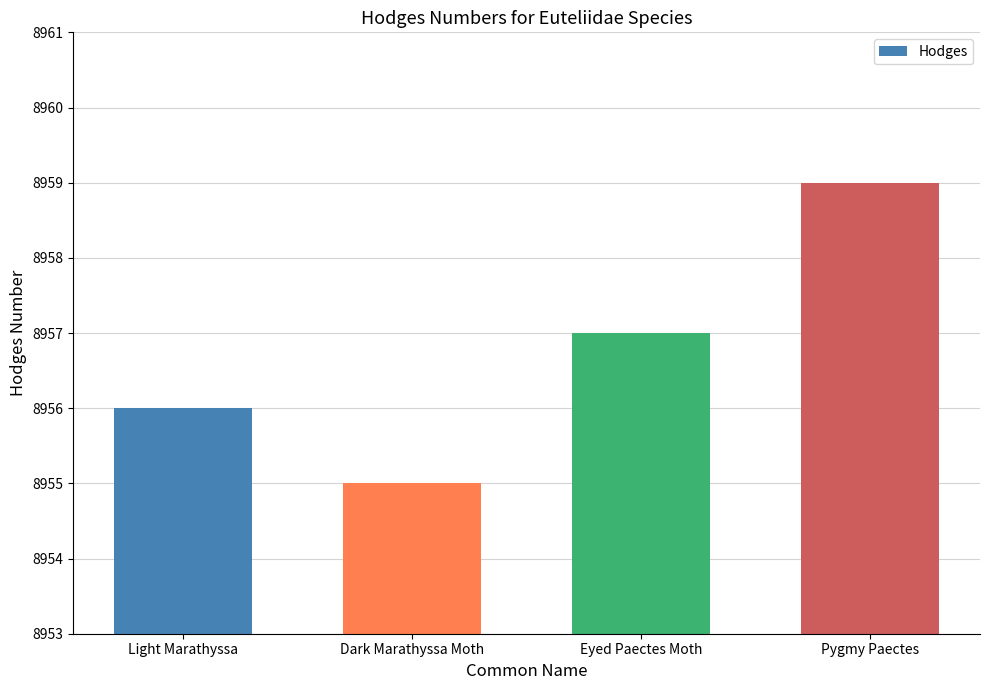

How many categories are shown in the chart?

4